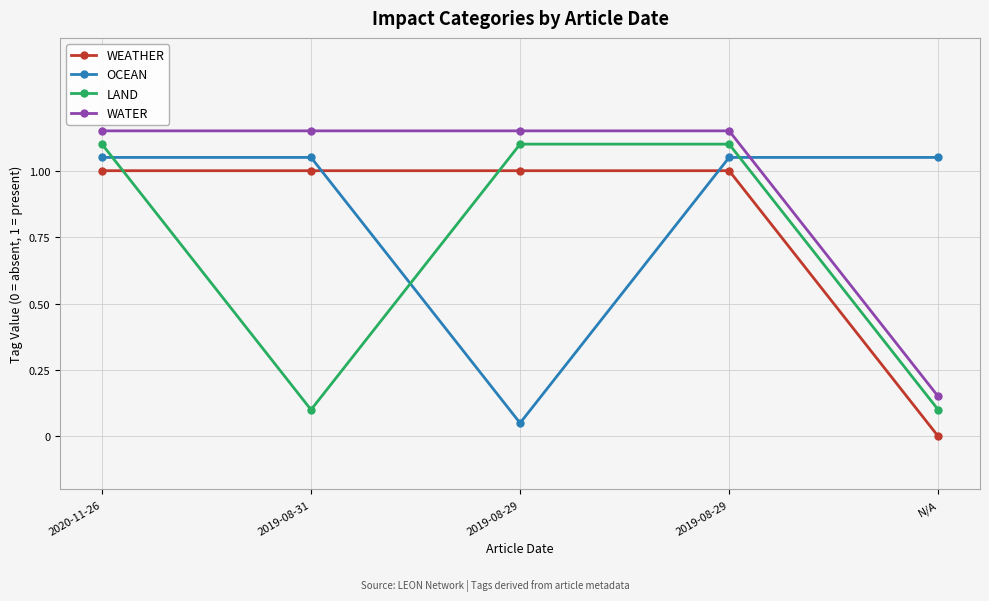

What is the value of the WATER point at the 3rd from the left?

1.1